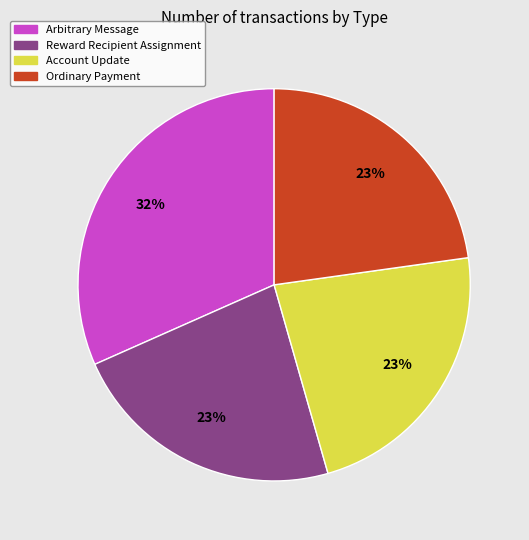

Which category has the biggest portion of the pie?

Arbitrary Message